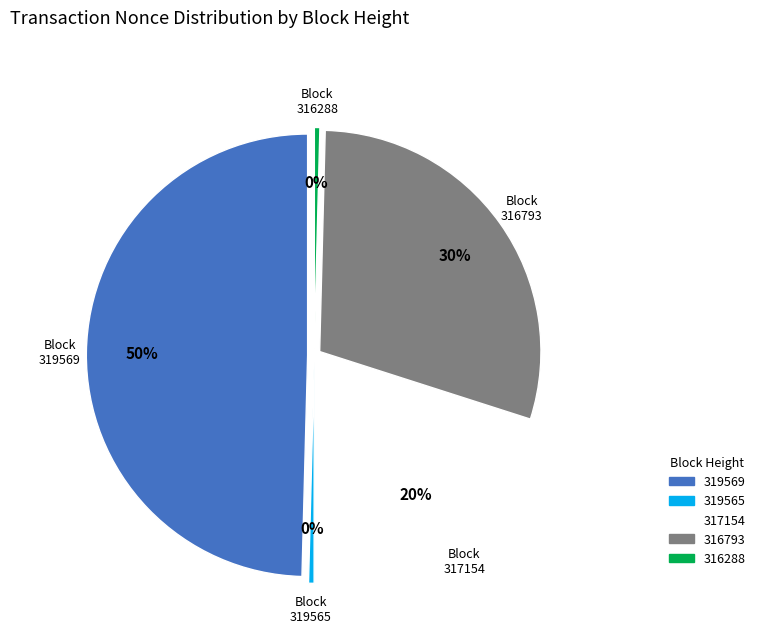

Which category has the smallest portion of the pie?

319565